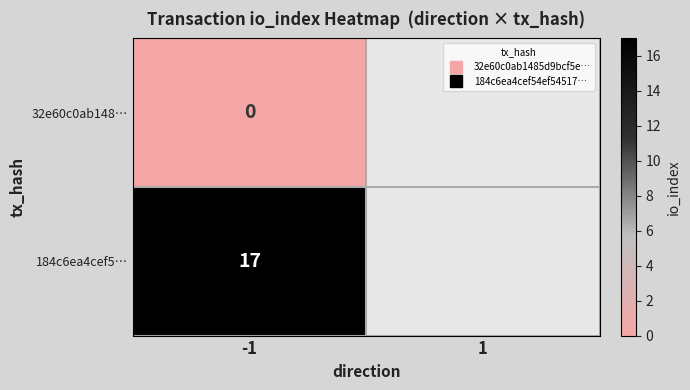

What is the greatest value displayed?

17.0